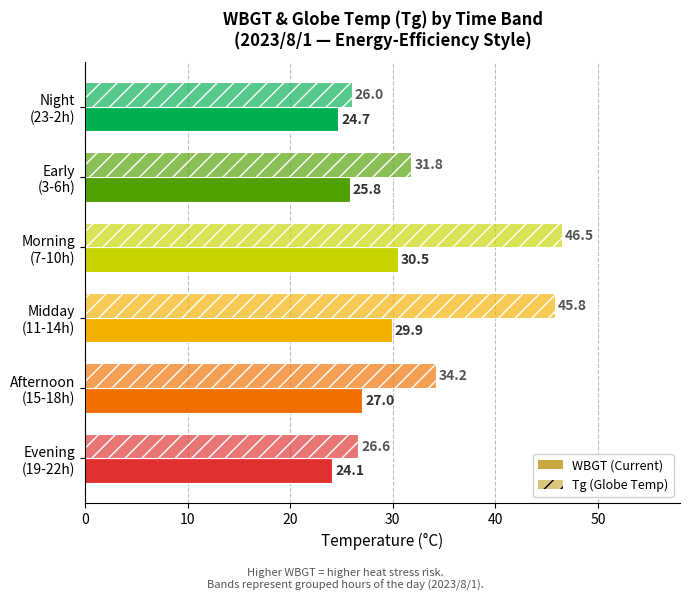

How many categories are shown in the chart?

6